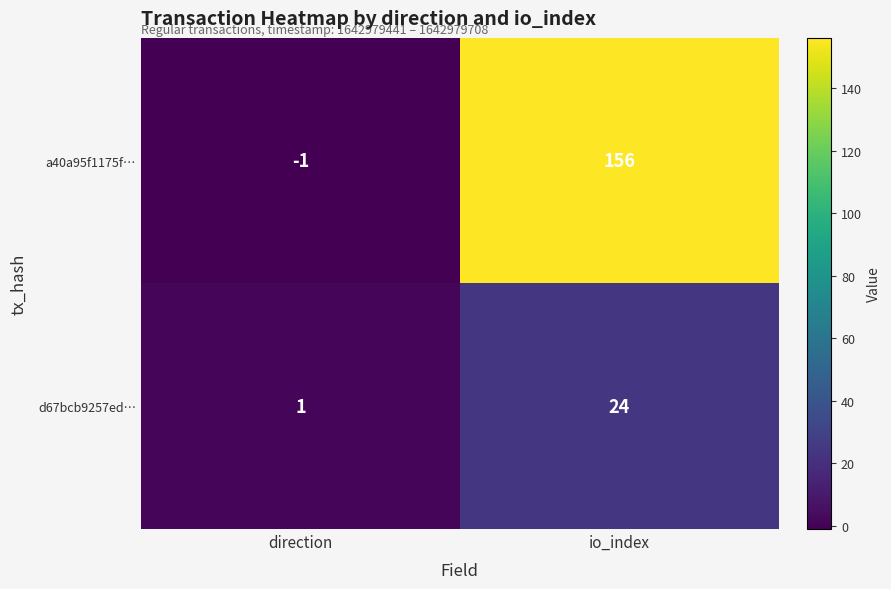

At which label is d67bcb9257ed… closest to 12?

direction